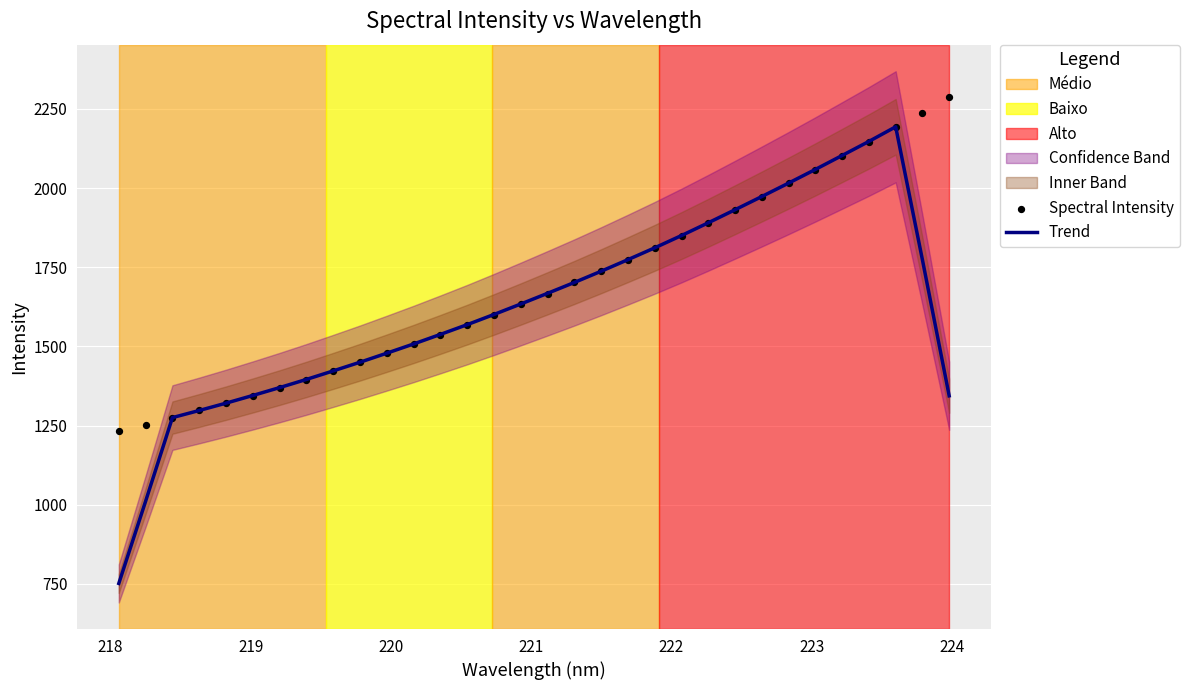

Is the value of Spectral Intensity at 25 greater than the value of Trend at 24?

Yes